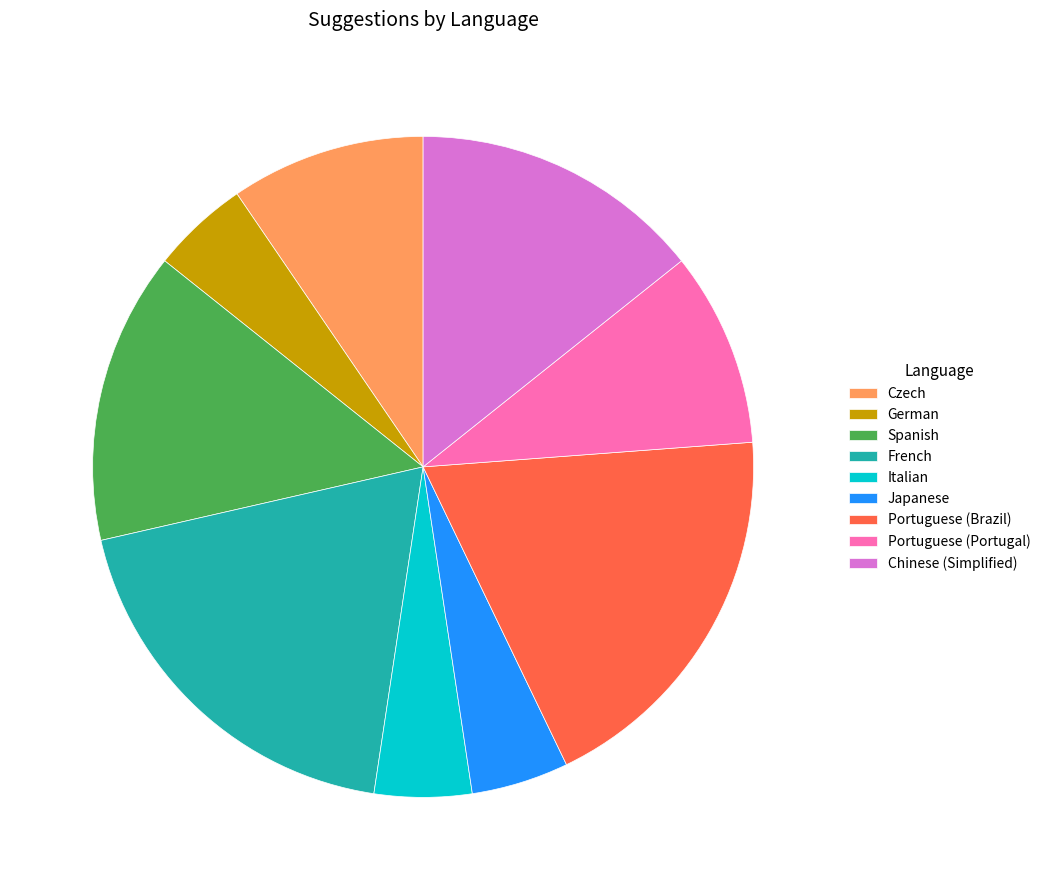

Approximately how many times larger is the value at Czech compared to German?

2.0